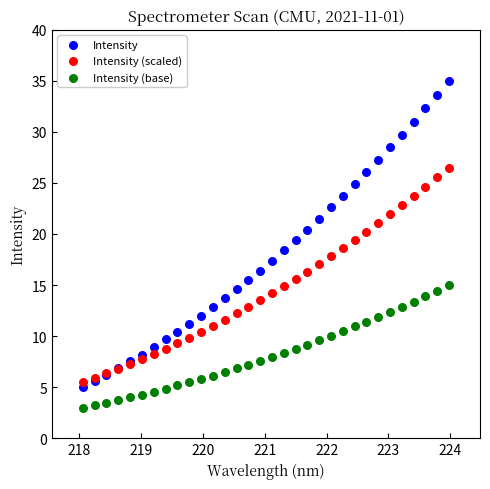

What is the X range (max minus min) for the scatter plot?

5.9